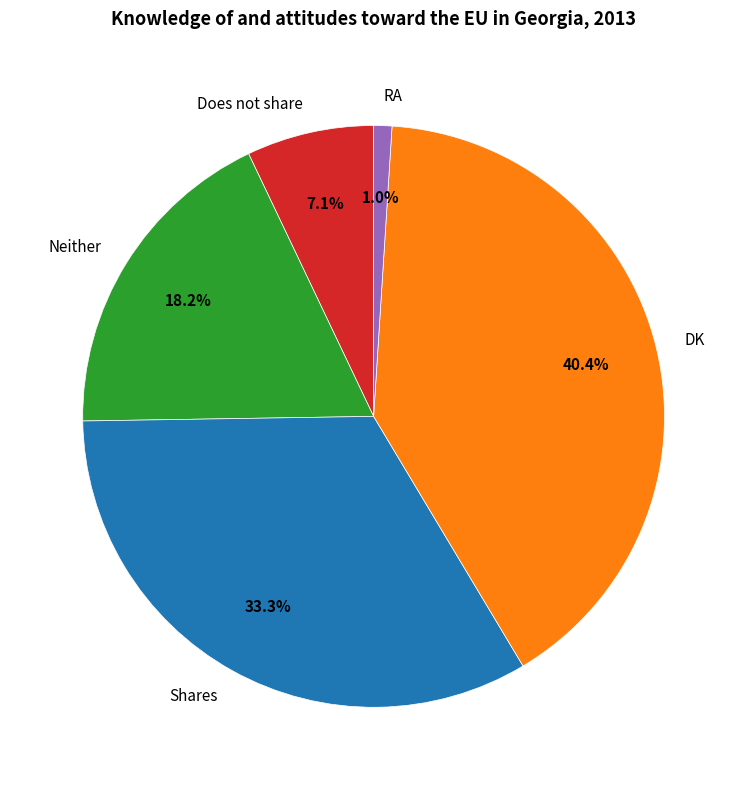

Is it true that Does not share is 20% of the pie?

False